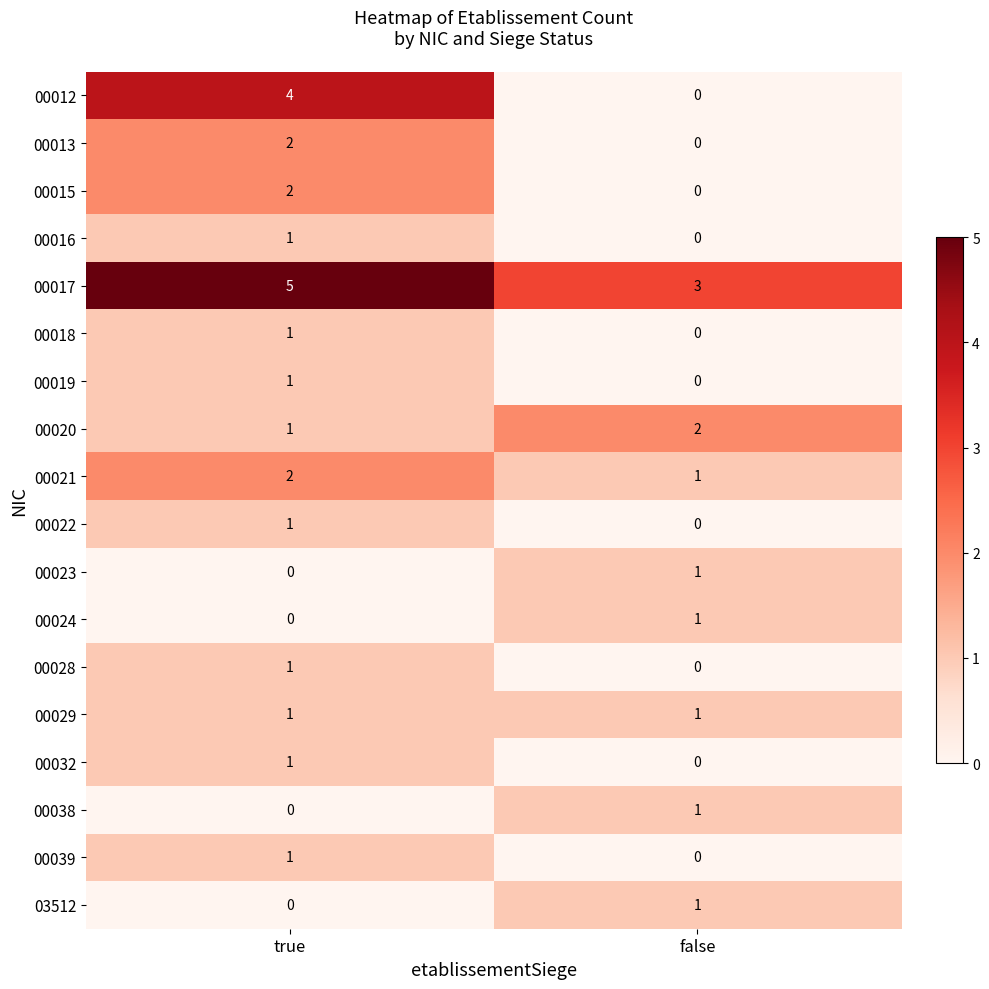

At which category is the sum across all series the highest?

true